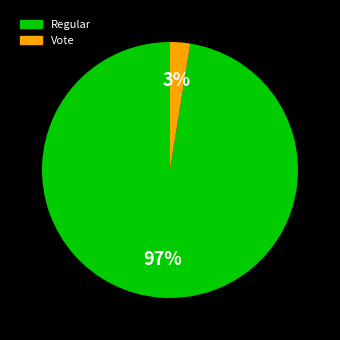

Combined, do Regular and Vote account for over 50%?

Yes